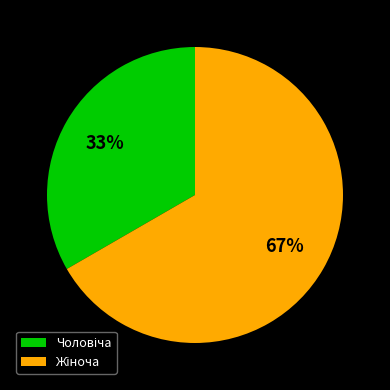

Is there any slice that represents more than half of the pie?

Yes